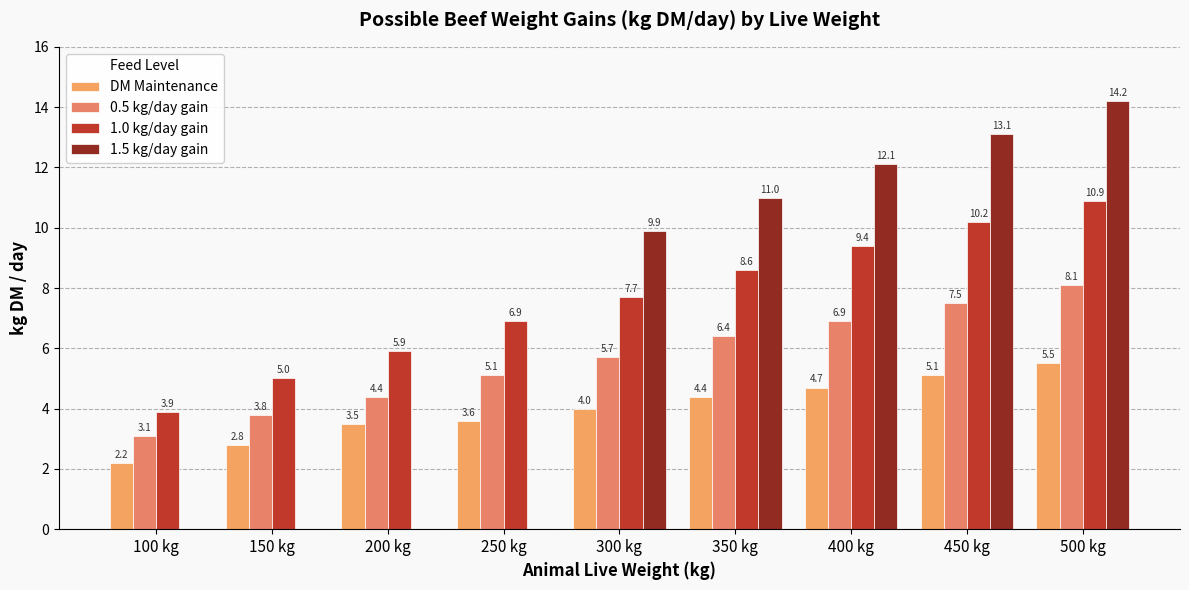

What is the sum of all 0.5 kg/day gain values?

51.0